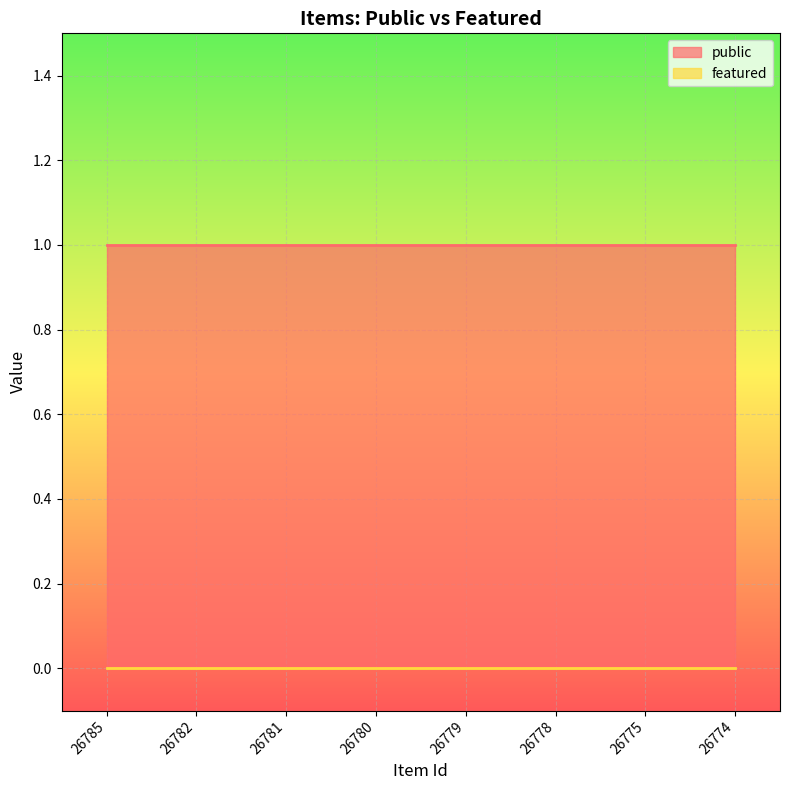

Reading right to left, transcribe all the data shown in this chart.

public: 1	1	1	1	1	1	1	1
featured: 0	0	0	0	0	0	0	0